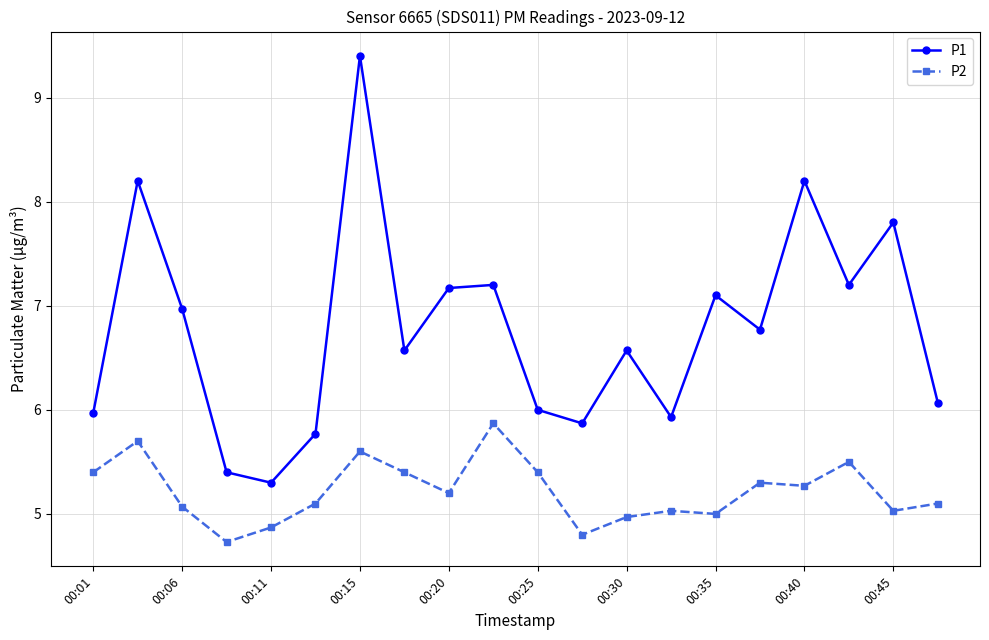

Which series has the largest range (max minus min)?

P1